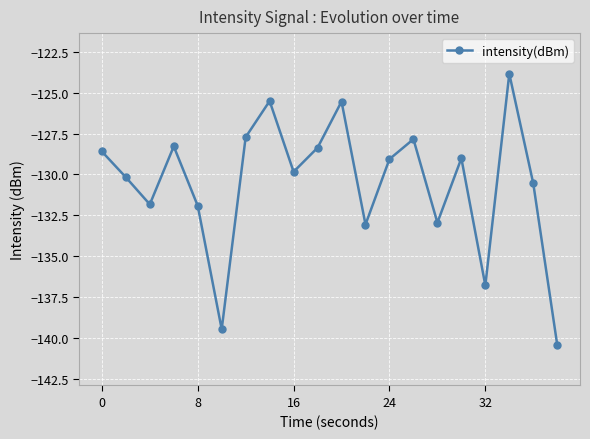

What is the value of the 11th point from the left?

-125.5